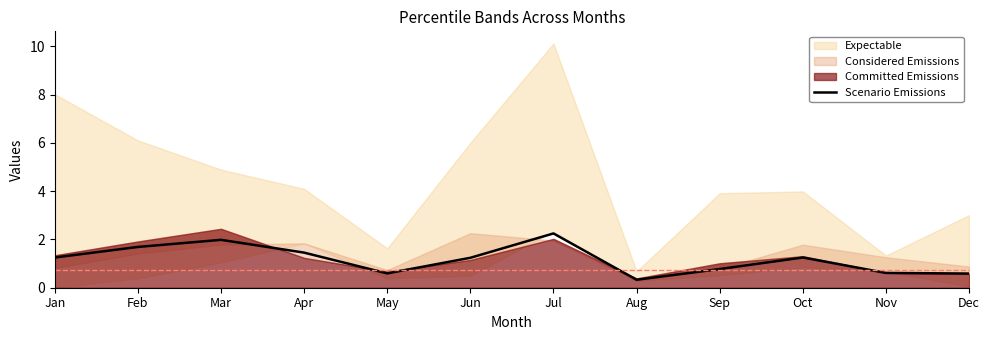

Between Dec and Nov, which is larger?

Nov